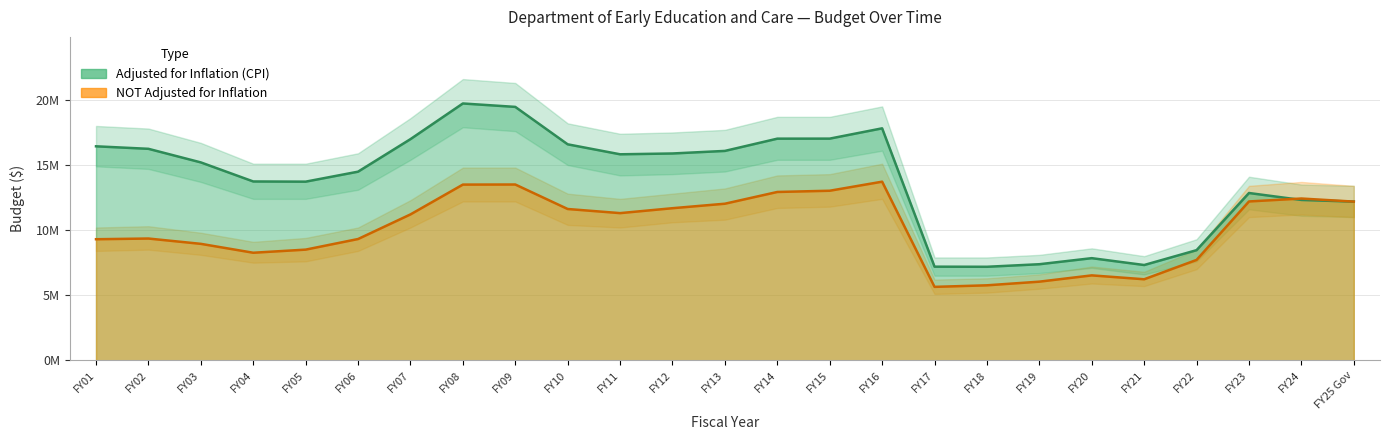

What is the difference between the maximum and minimum values in the Adjusted for Inflation (CPI) series?

12541623